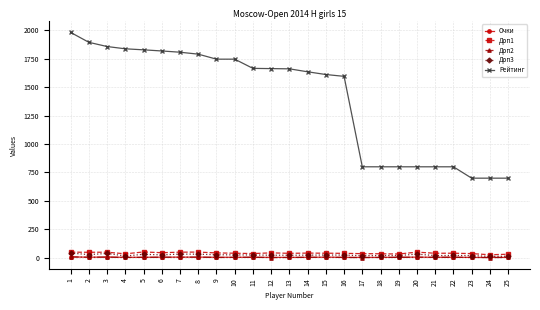

True or false: Рейтинг and Доп3 cross at least once.

False